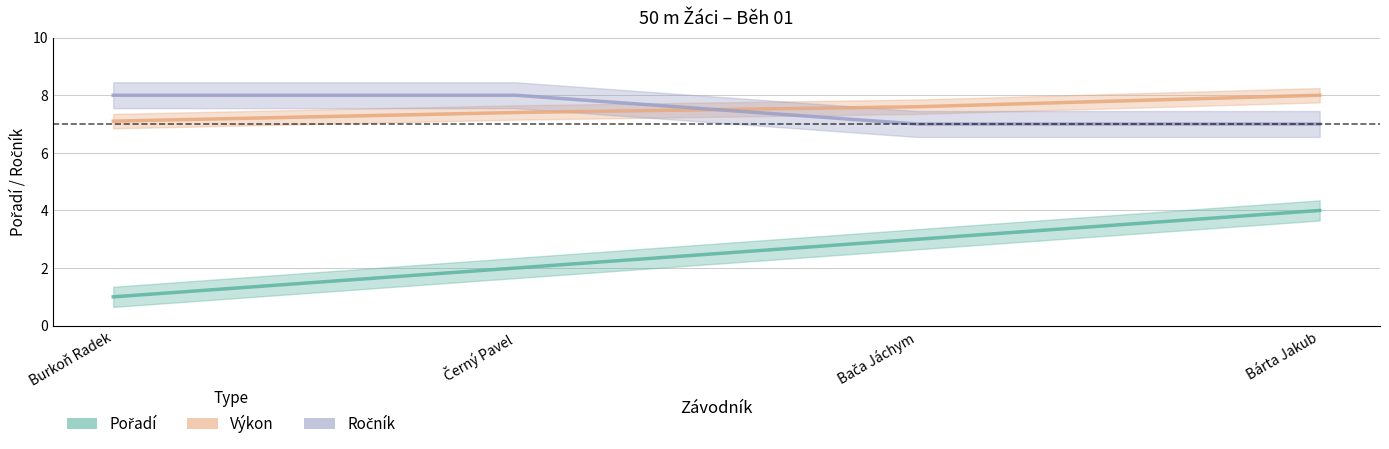

Is this an area chart (filled region under the line)?

No